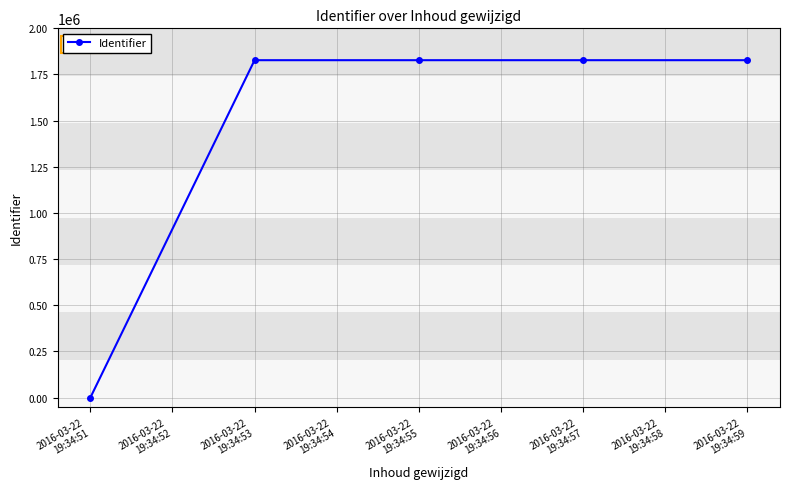

What is the sum of the values at 2016-03-22
19:34:51 and 2016-03-22
19:34:55?

1827464